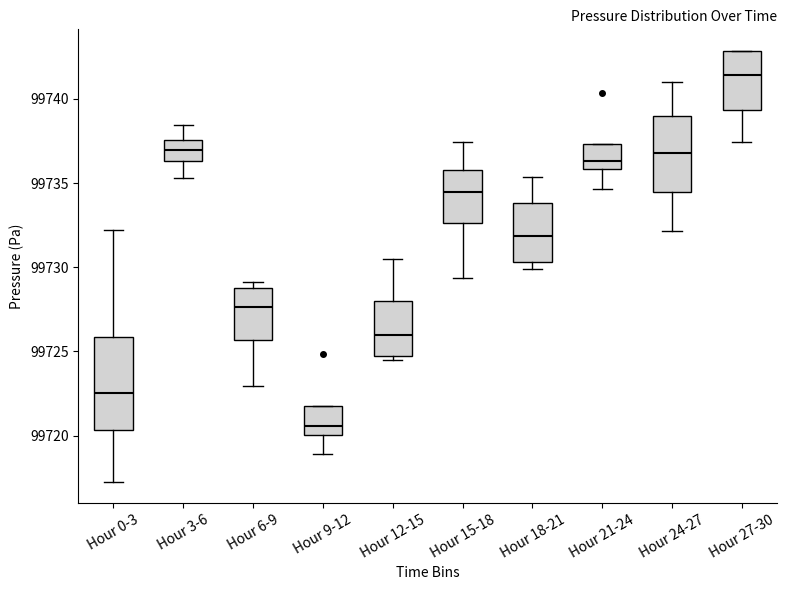

Which box has the highest median line?

Hour 27-30